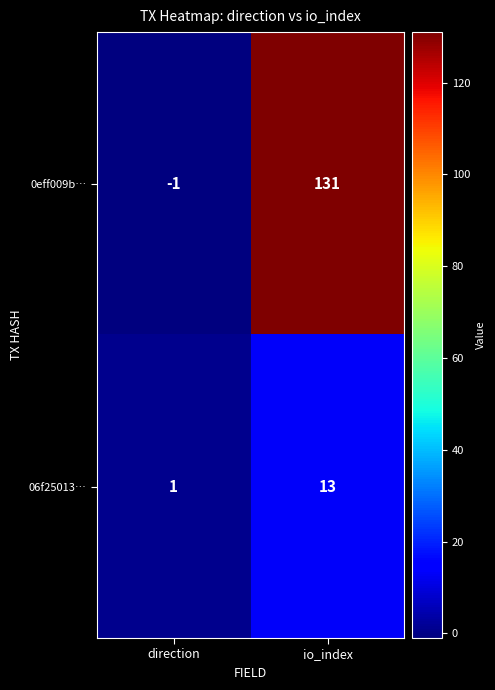

What value does the 06f25013… series have at io_index, to the nearest 5?

15